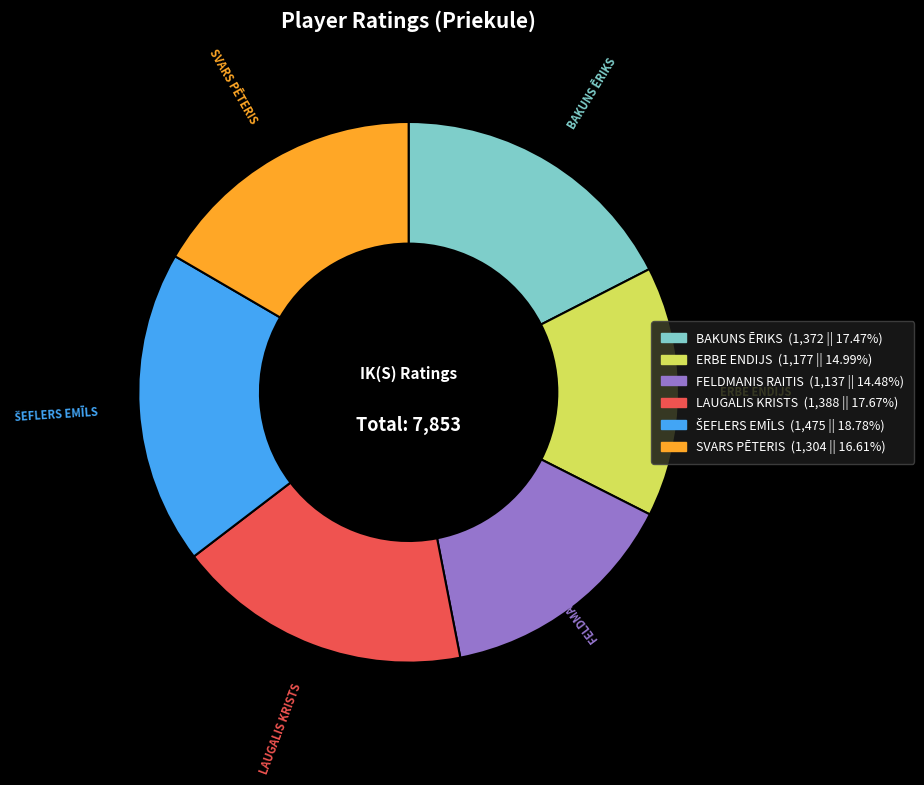

Does BAKUNS ĒRIKS account for over 50% of the chart?

No